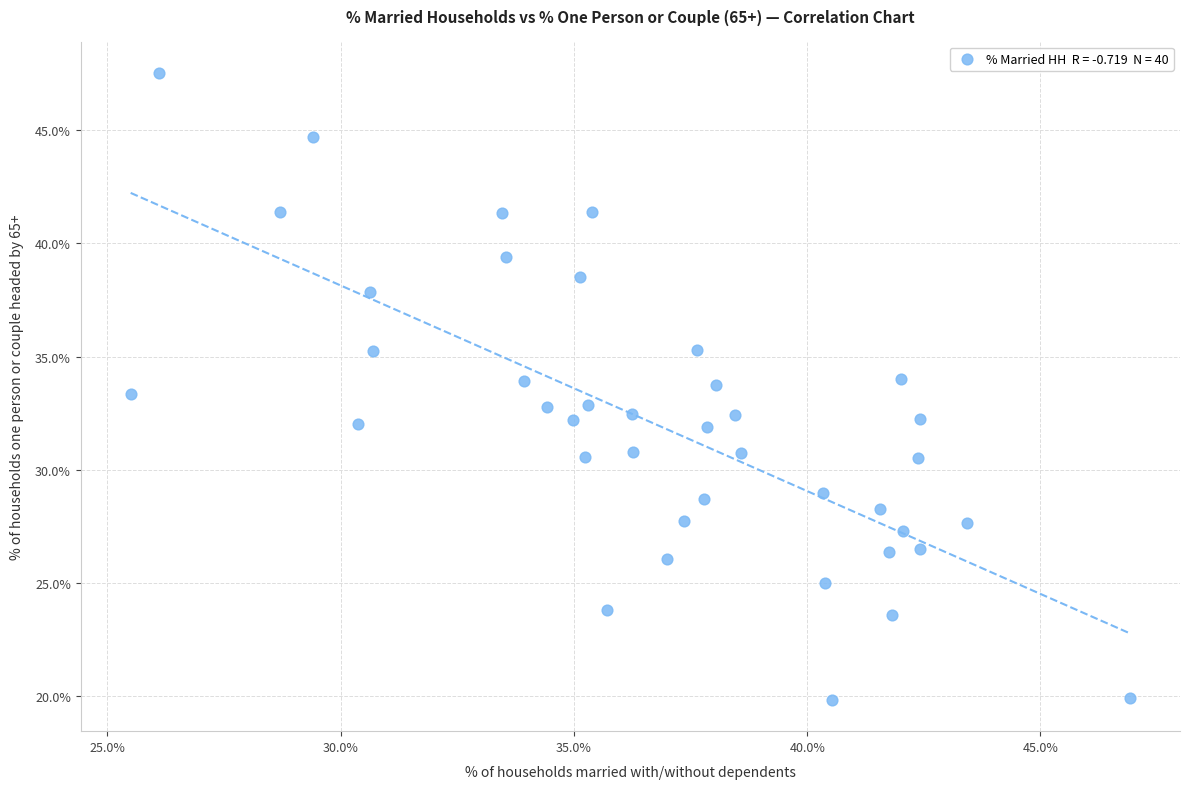

What is the range of X values (max minus min)?

21.4